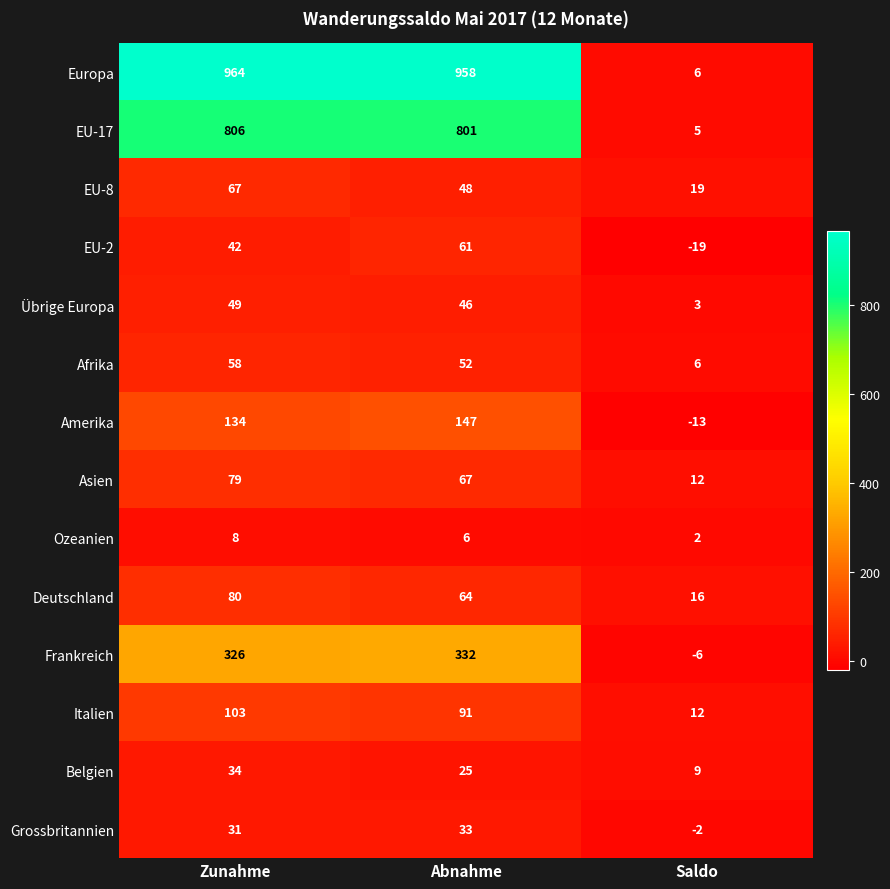

Count the number of data series in this chart.

14